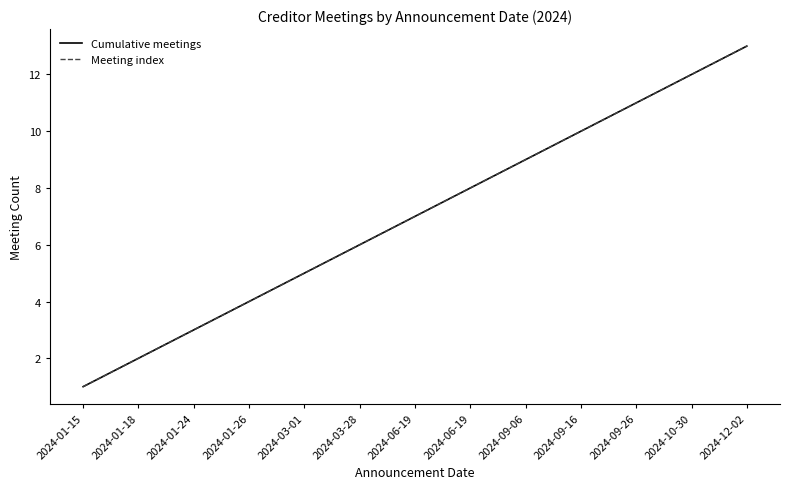

Which category has the highest value in the Meeting index series?

2024-12-02